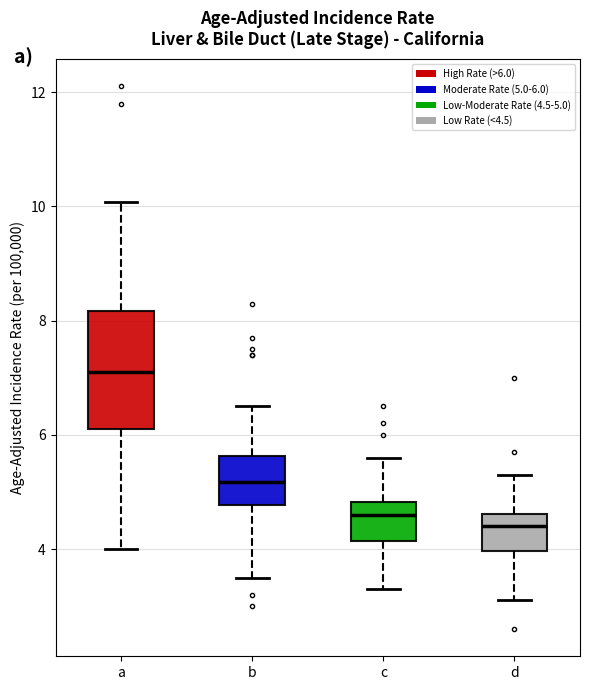

Reading left to right, read every box against the y-axis: the position of its median line, the range the box covers, and the ends of its whiskers. The values are not printed on the chart, so give them approximately, as read against the axis.

a: median 7.2, box 6.2 to 8.2, whiskers 4.0 to 10.0
b: median 5.2, box 4.8 to 5.6, whiskers 3.6 to 6.6
c: median 4.6, box 4.2 to 4.8, whiskers 3.4 to 5.6
d: median 4.4, box 4.0 to 4.6, whiskers 3.2 to 5.4